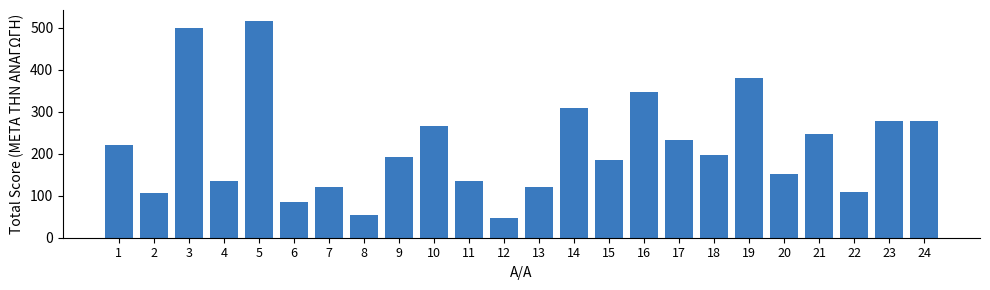

How many bars are there in total?

24